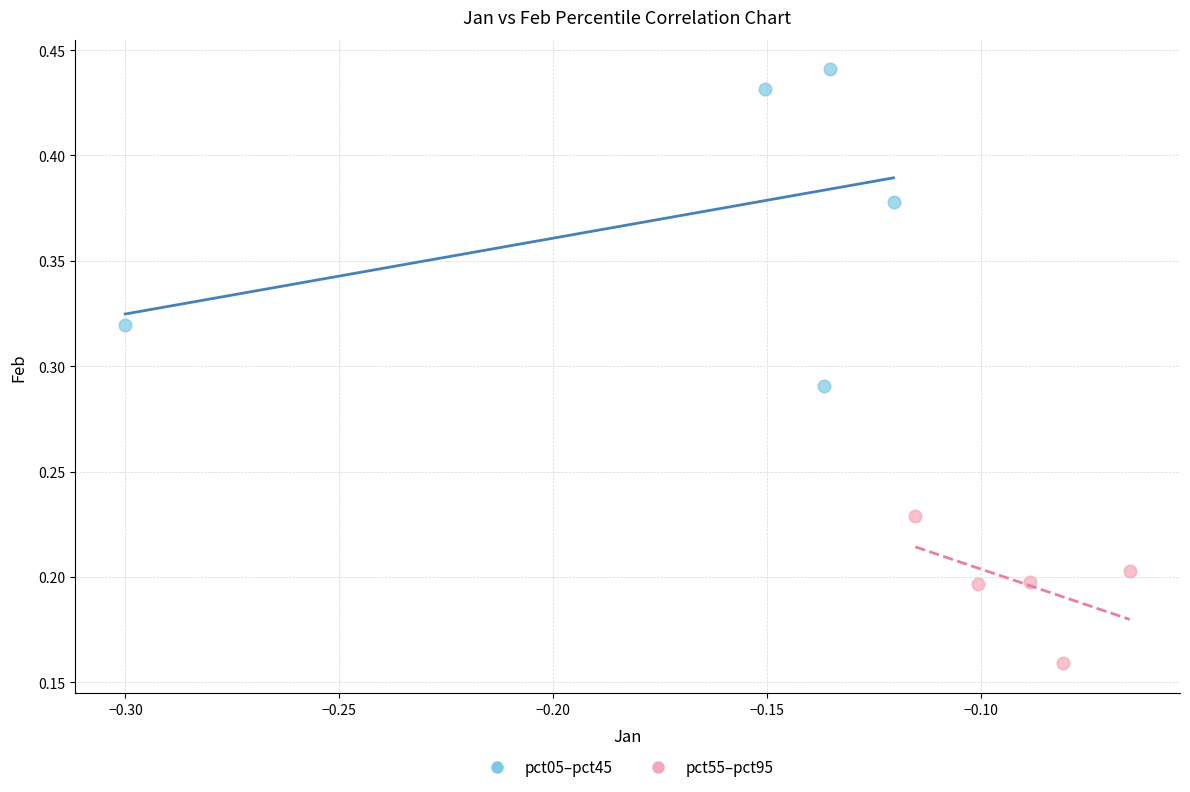

Which series has the widest spread of Y values?

pct05–pct45